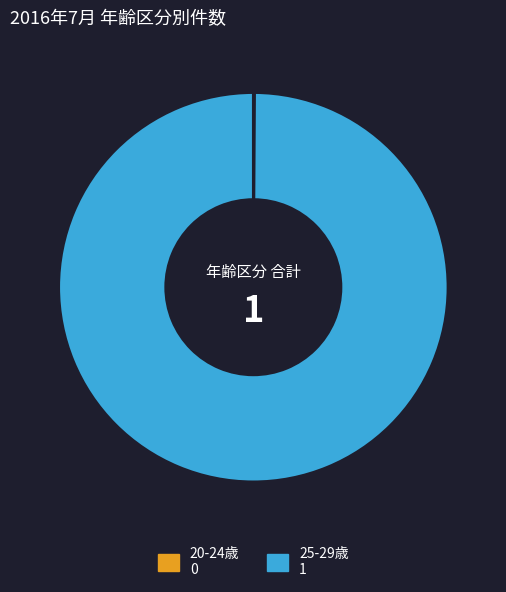

Which category has the biggest portion of the pie?

25-29歳